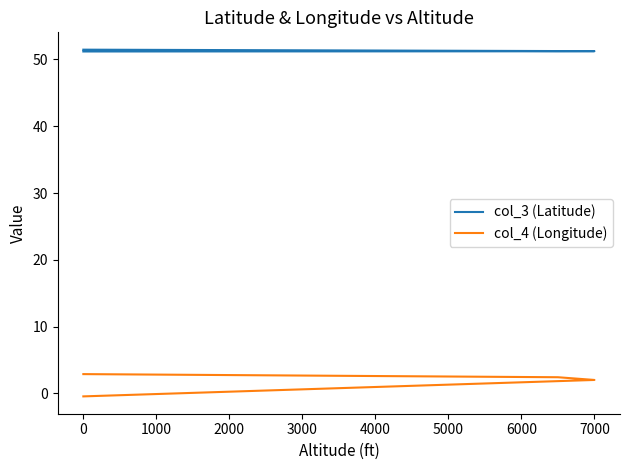

What are all the series names shown in the legend?

col_3 (Latitude), col_4 (Longitude)